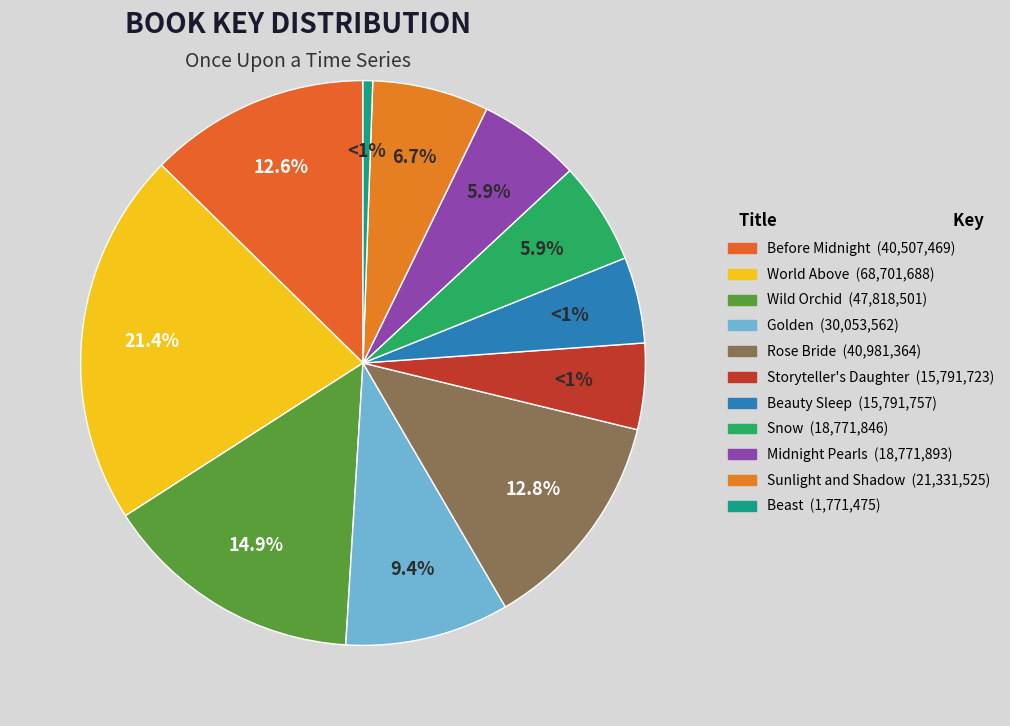

How many slices are in this pie chart?

11